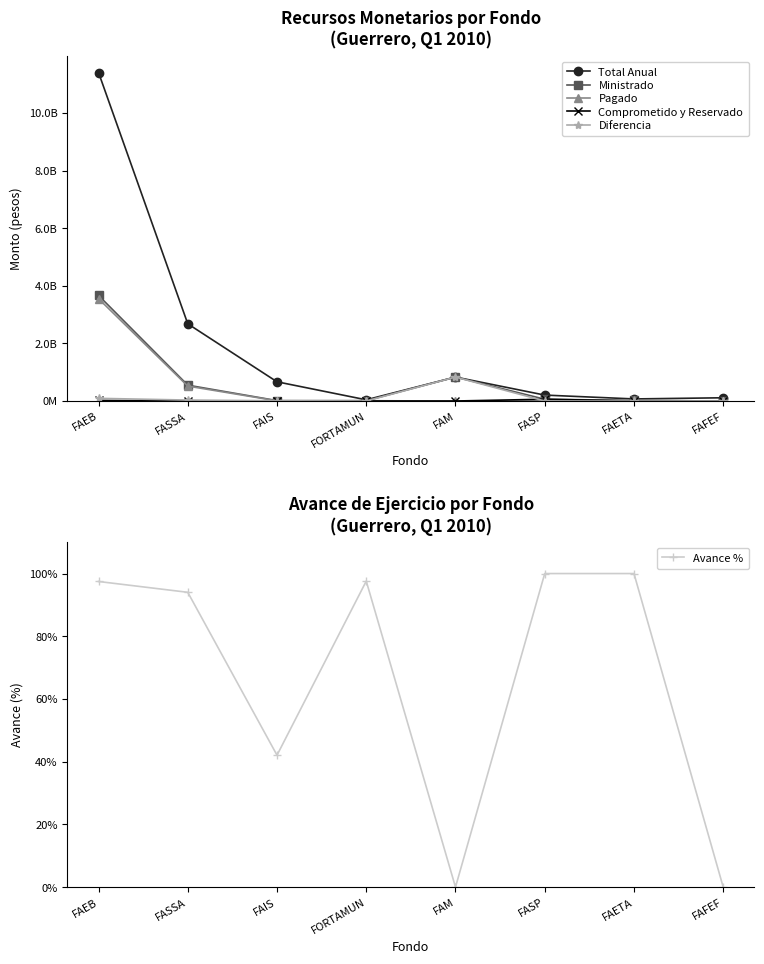

At which category does Pagado reach its first local peak?

FORTAMUN